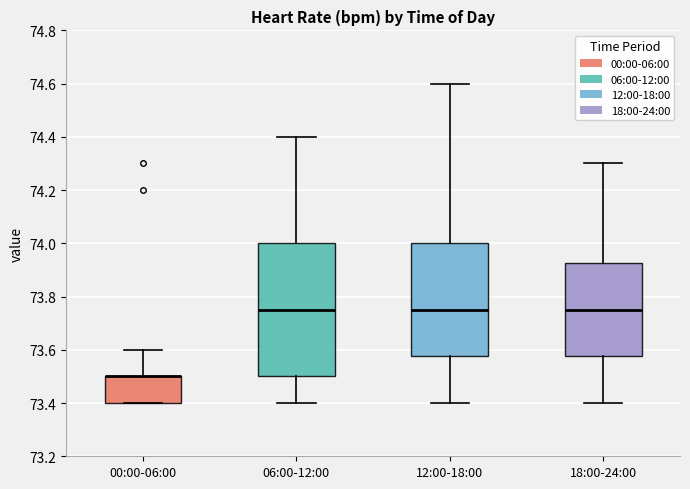

Where does the lower whisker of the box for 18:00-24:00 end on the y-axis? The values are not printed on the chart, so give them approximately, as read against the axis.

73.40